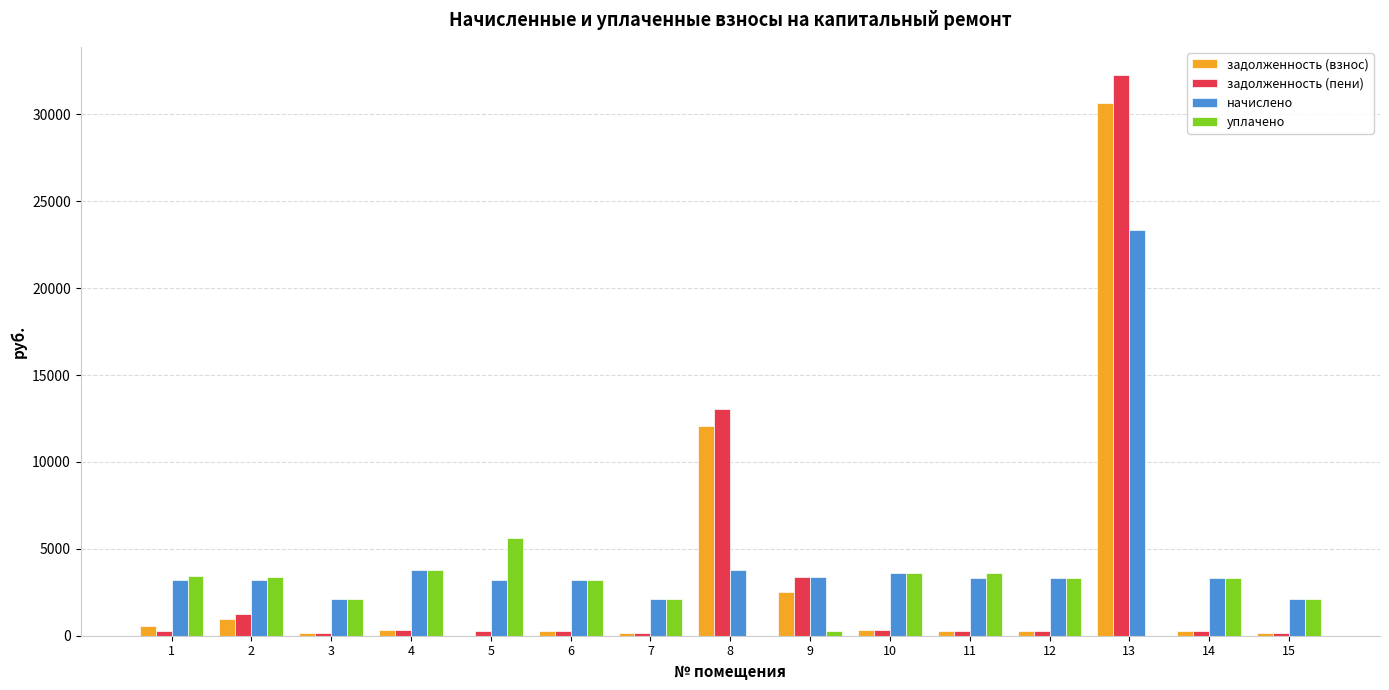

Does the chart contain stacked bars?

No